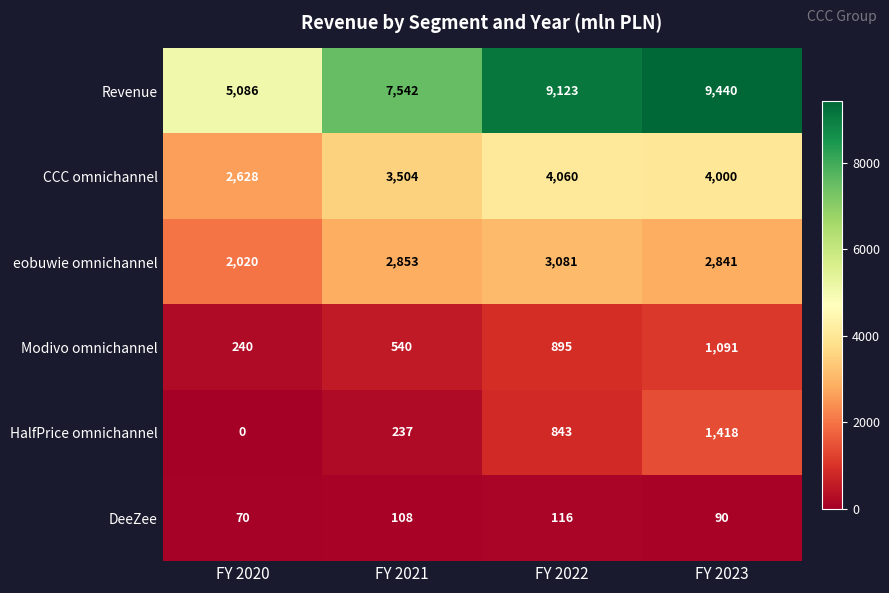

Reading left to right, what are all the values shown in this chart?

Revenue: FY 2020=5086	FY 2021=7542	FY 2022=9123	FY 2023=9440
CCC omnichannel: FY 2020=2628	FY 2021=3504	FY 2022=4060	FY 2023=4000
eobuwie omnichannel: FY 2020=2020	FY 2021=2853	FY 2022=3081	FY 2023=2841
Modivo omnichannel: FY 2020=240	FY 2021=540	FY 2022=895	FY 2023=1091
HalfPrice omnichannel: FY 2020=0	FY 2021=237	FY 2022=843	FY 2023=1418
DeeZee: FY 2020=70	FY 2021=108	FY 2022=116	FY 2023=90